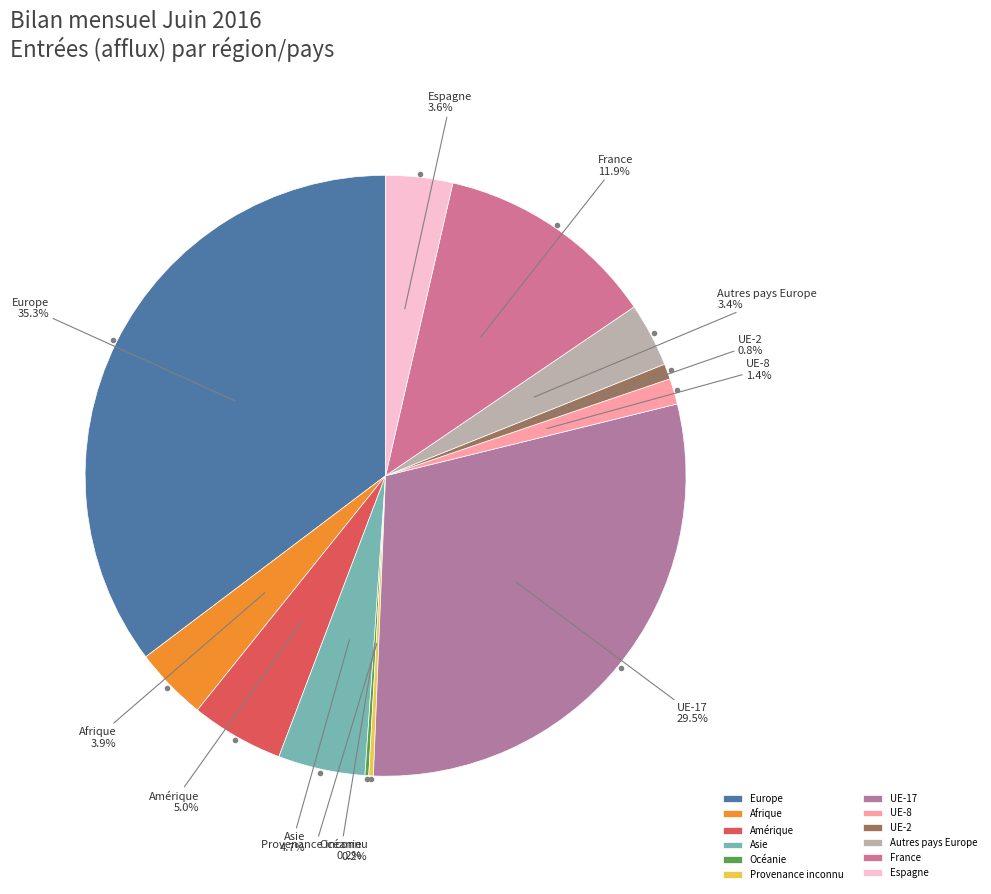

What percentage do UE-8 and Autres pays Europe together represent?

4.8%